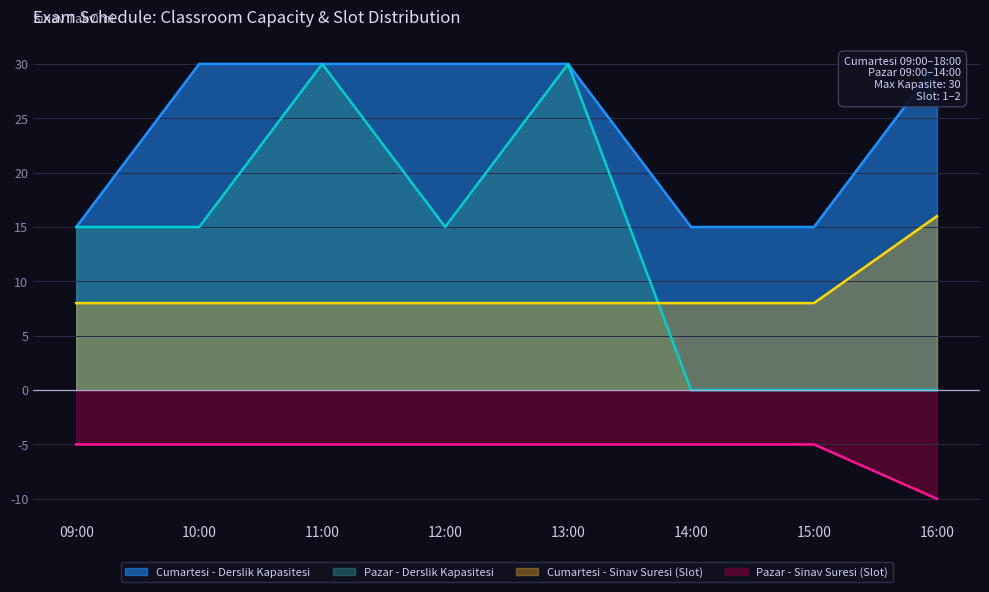

What is the total value across all series at 11:00?

68